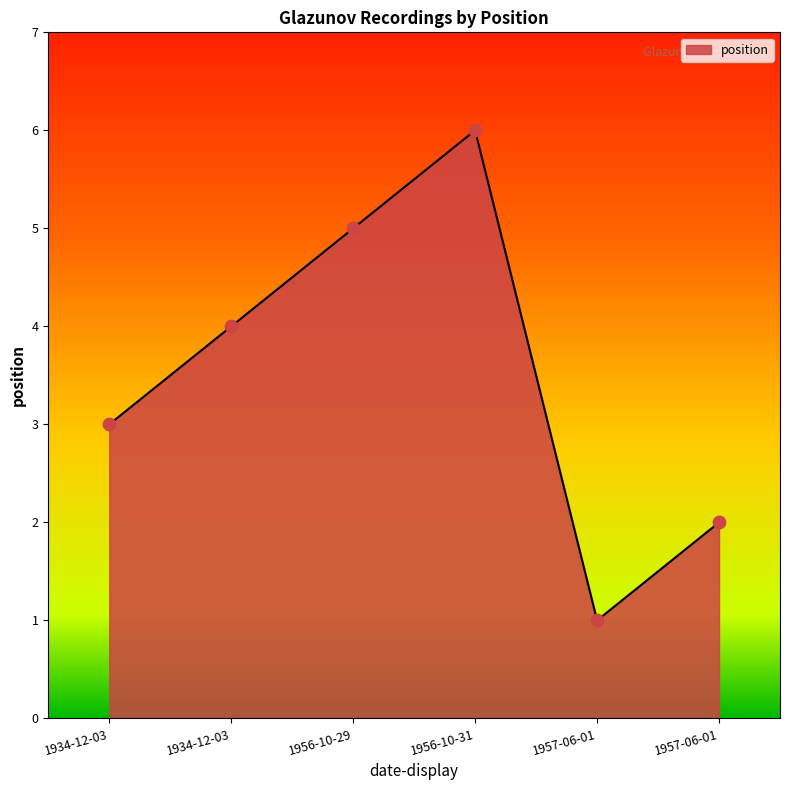

How many values are below 4?

3